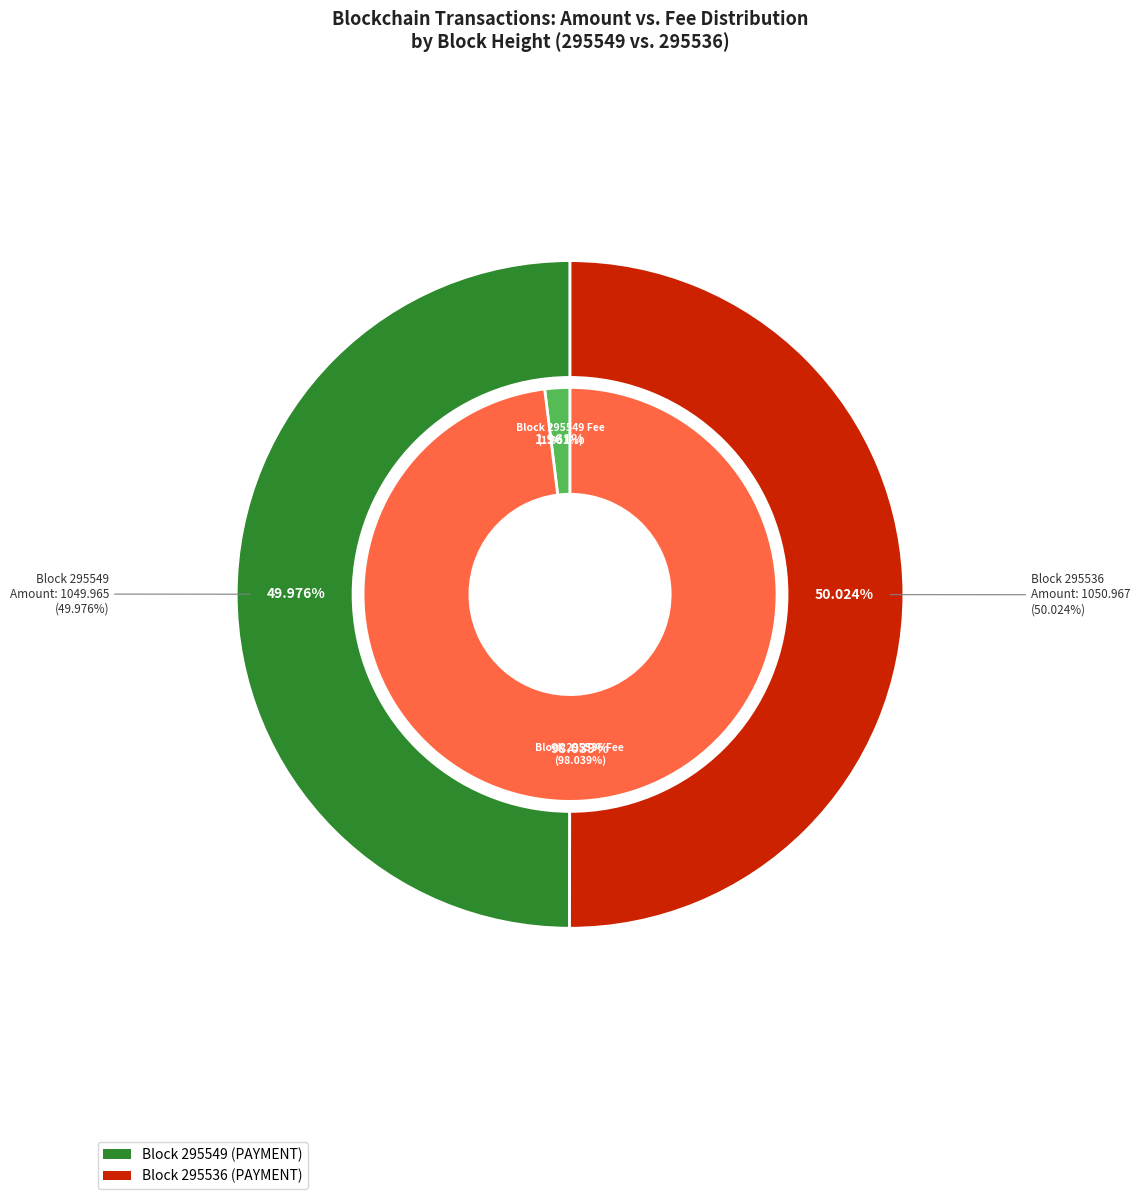

To the nearest percent, what is the combined percentage of 295536 and 295549?

100%